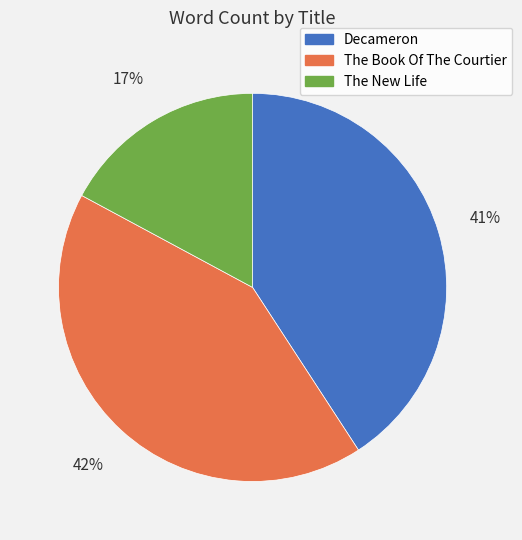

What is the largest slice in the pie chart?

The Book Of The Courtier